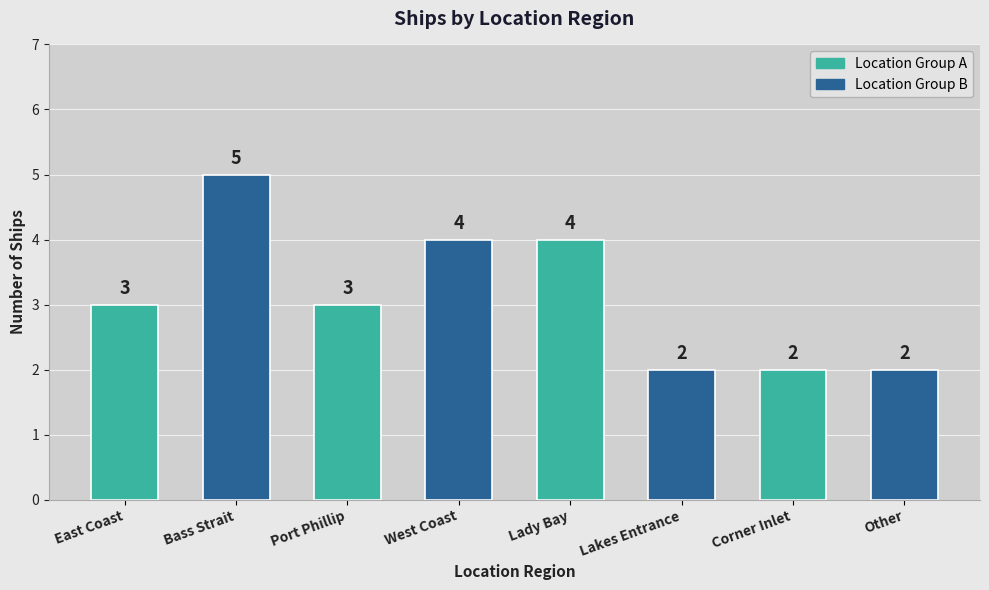

Does the chart contain stacked bars?

No